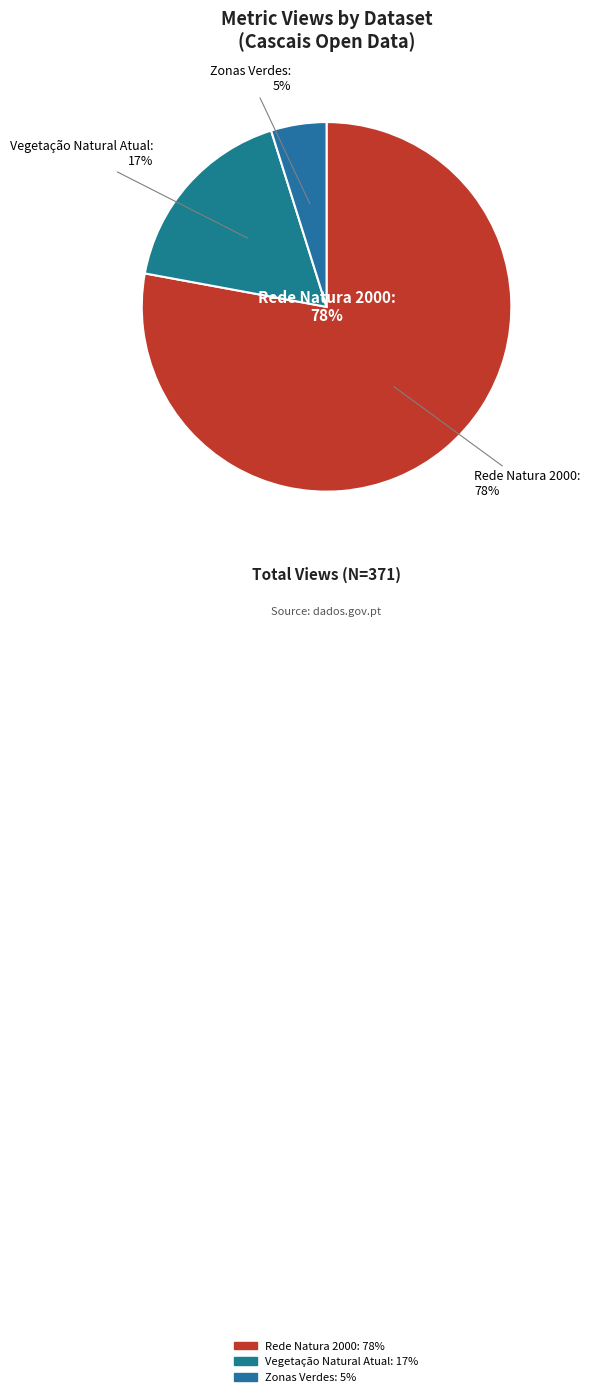

Is it true that Zonas Verdes is 1% of the pie?

False